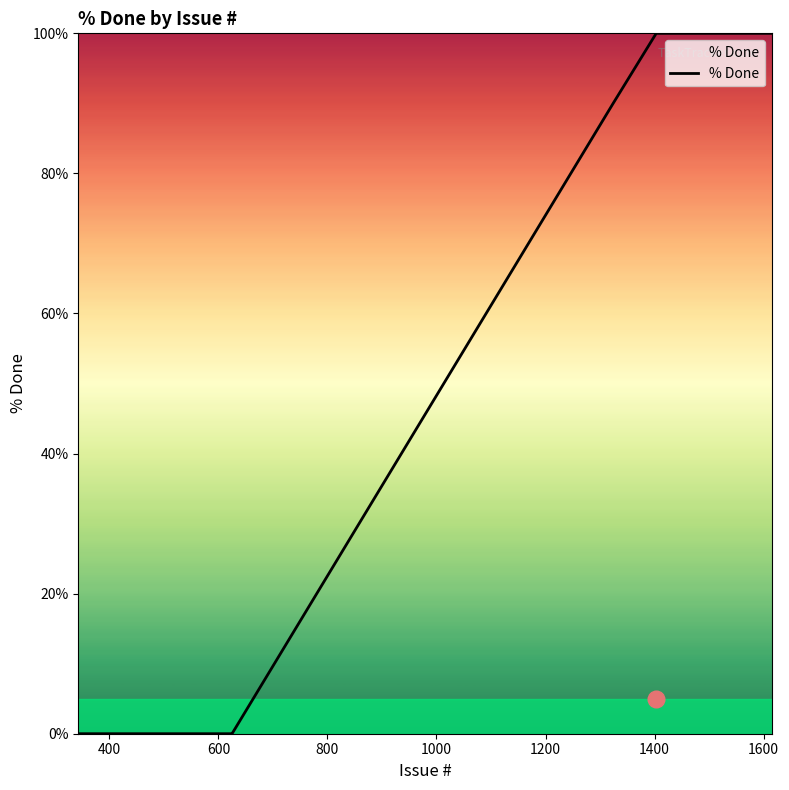

What is the difference between the second highest and minimum values?

100